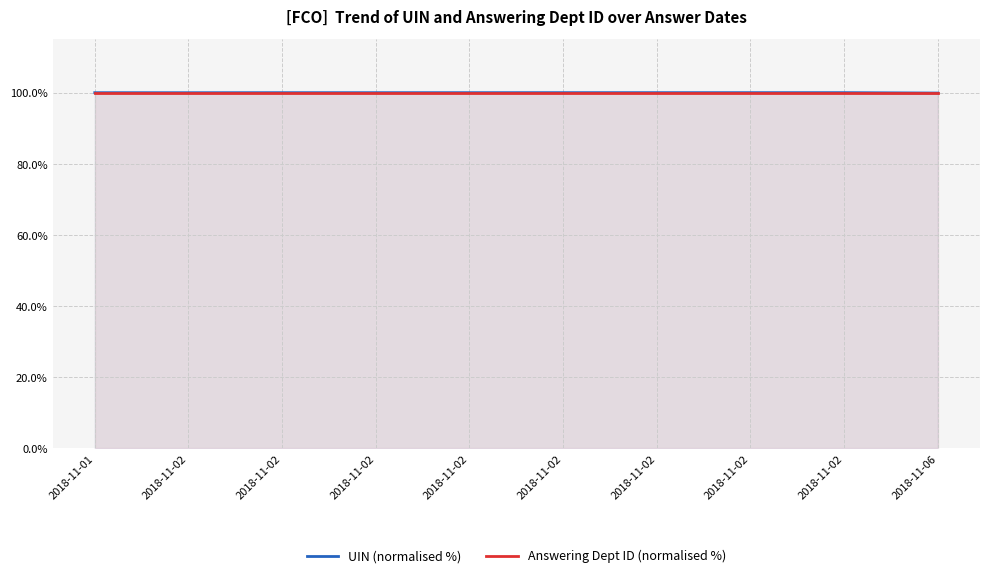

At which label does UIN (normalised %) reach its peak?

2018-11-02